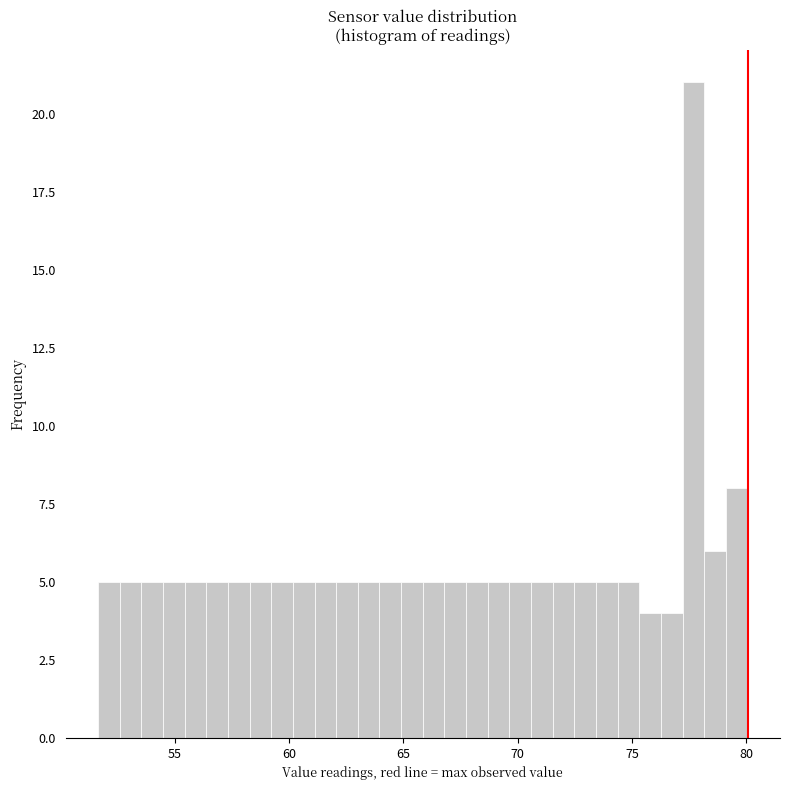

Read against the x-axis, roughly where is the centre of the tallest bar?

77.5